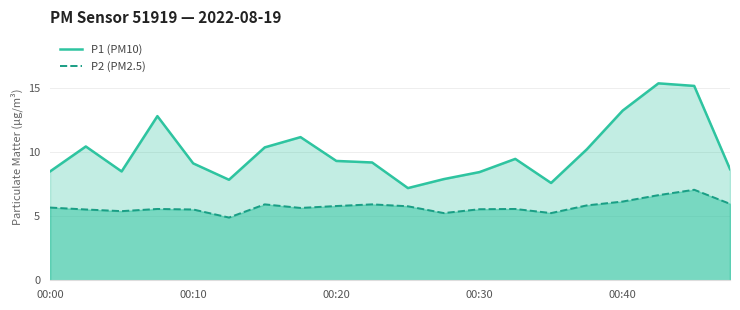

What are all the series names shown in the legend?

P1 (PM10), P2 (PM2.5)